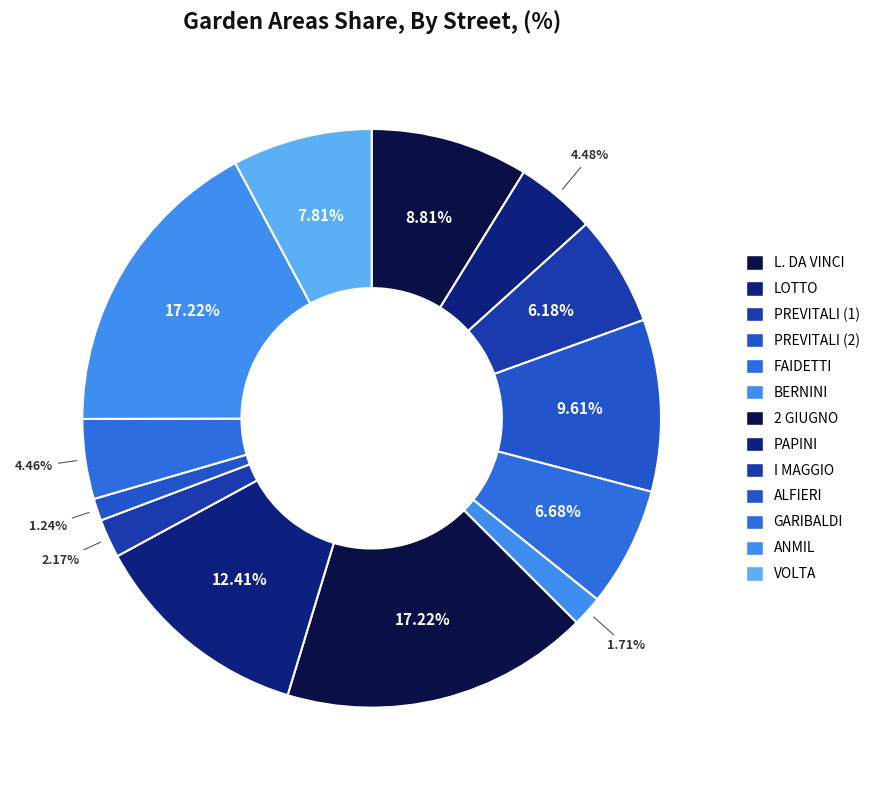

How many segments does this pie chart have?

13